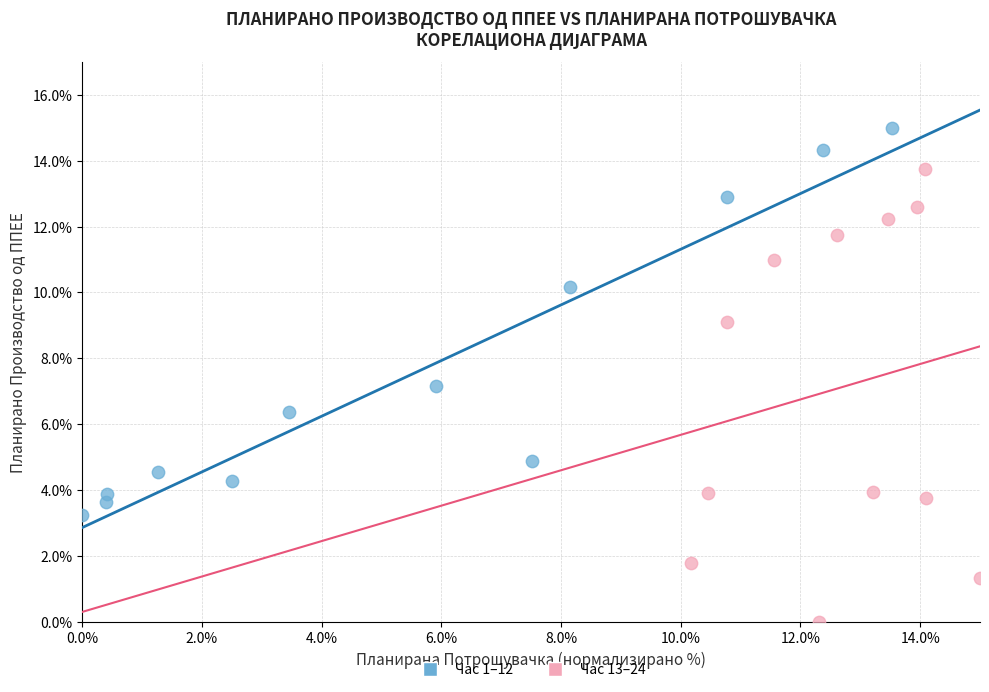

Which series reaches the maximum Y coordinate?

Час 1–12